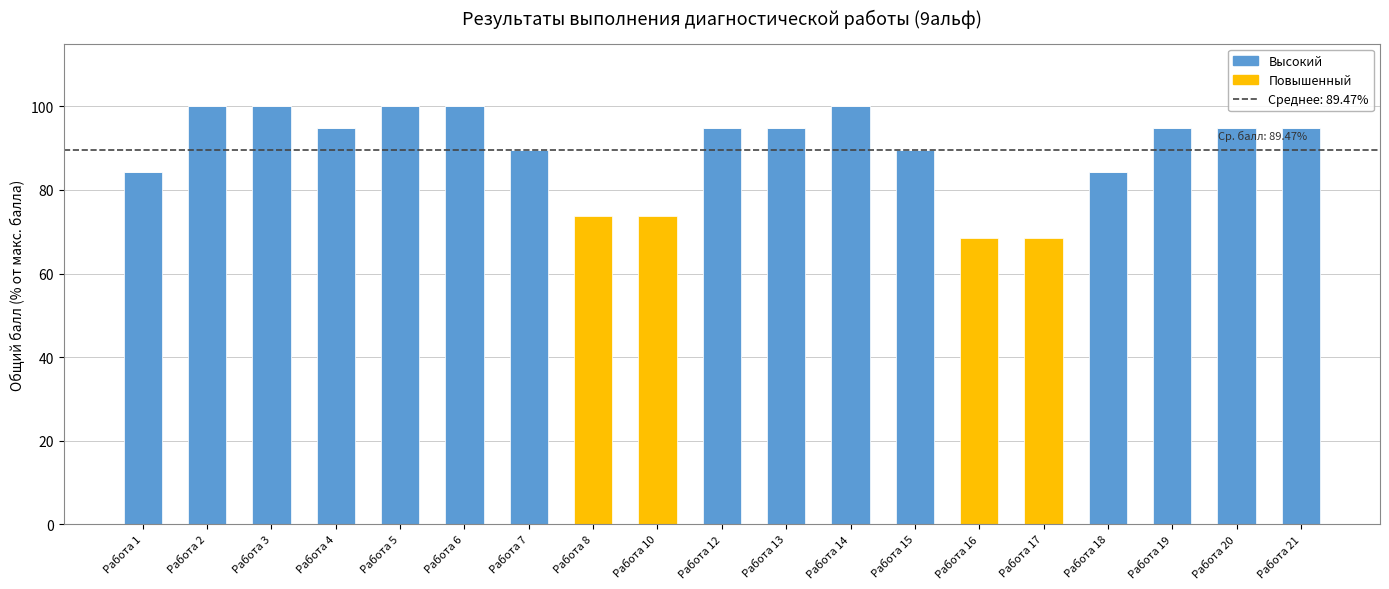

What is the total value across all series at Работа 6?

100.0